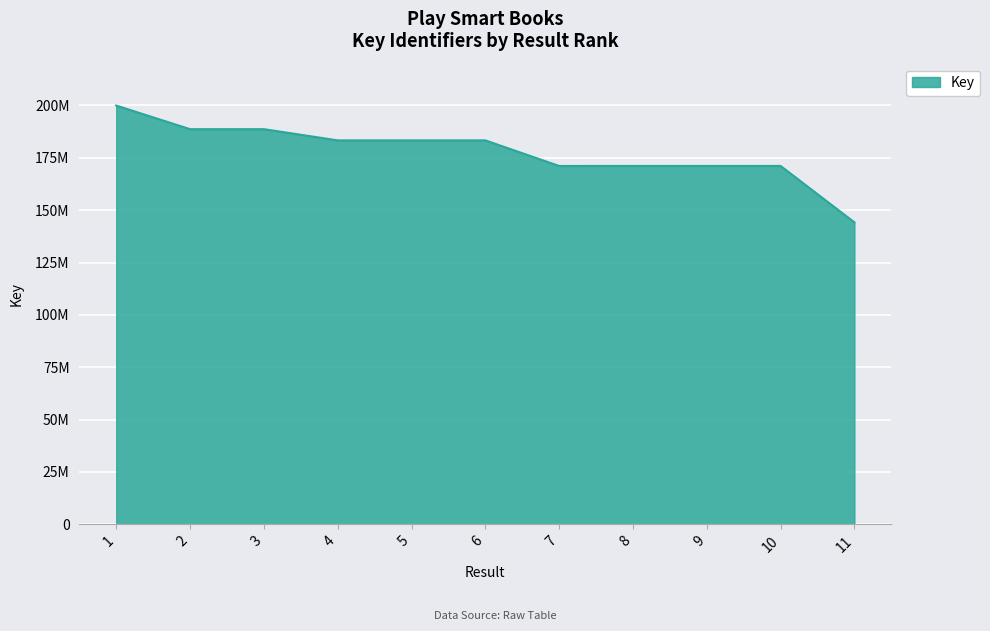

Does the chart display data point markers on the line(s)?

No